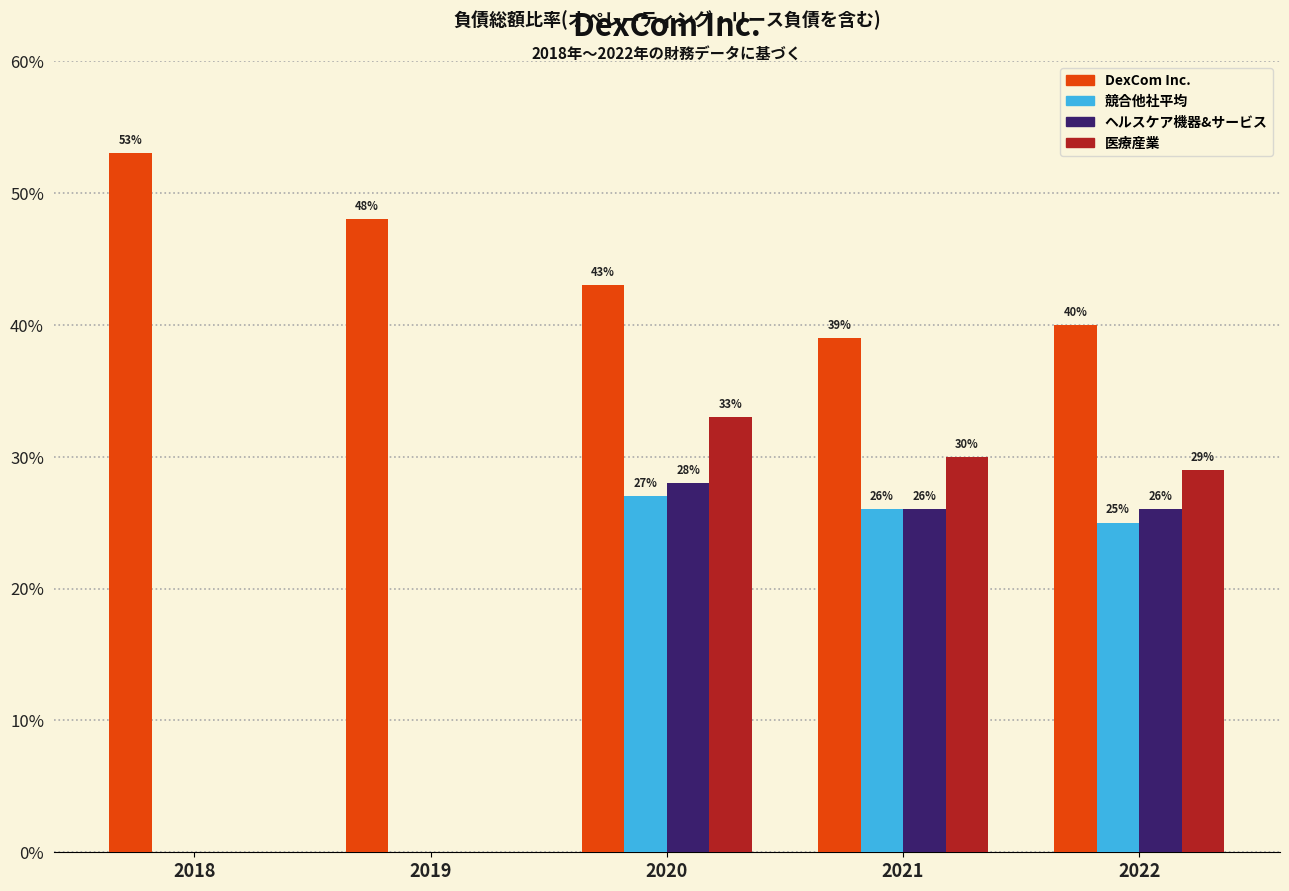

What are all the series names shown in the legend?

DexCom Inc., 競合他社平均, ヘルスケア機器&サービス, 医療産業